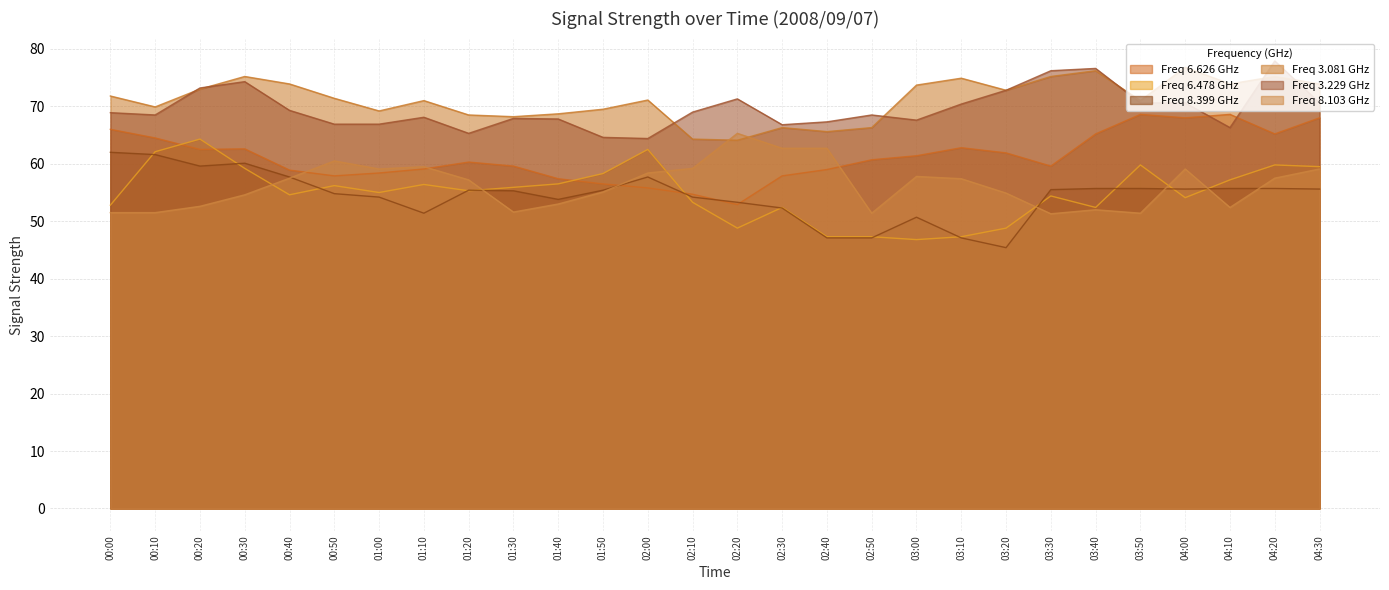

Reading left to right, list all the values displayed in this chart.

6.626: 00:00=66.0	00:10=64.5	00:20=62.5	00:30=62.6	00:40=58.9	00:50=57.9	01:00=58.4	01:10=59.1	01:20=60.3	01:30=59.6	01:40=57.4	01:50=56.5	02:00=55.8	02:10=54.7	02:20=52.9	02:30=57.9	02:40=59.0	02:50=60.7	03:00=61.4	03:10=62.8	03:20=61.9	03:30=59.6	03:40=65.2	03:50=68.6	04:00=68.0	04:10=68.6	04:20=65.2	04:30=68.0
6.478: 00:00=52.8	00:10=62.1	00:20=64.3	00:30=59.2	00:40=54.6	00:50=56.2	01:00=55.0	01:10=56.4	01:20=55.3	01:30=55.9	01:40=56.5	01:50=58.3	02:00=62.5	02:10=53.3	02:20=48.8	02:30=52.4	02:40=47.3	02:50=47.3	03:00=46.8	03:10=47.3	03:20=48.8	03:30=54.4	03:40=52.4	03:50=59.8	04:00=54.1	04:10=57.2	04:20=59.8	04:30=59.5
8.399: 00:00=62.0	00:10=61.6	00:20=59.6	00:30=60.1	00:40=57.7	00:50=54.8	01:00=54.2	01:10=51.4	01:20=55.4	01:30=55.3	01:40=53.8	01:50=55.4	02:00=57.7	02:10=54.2	02:20=53.3	02:30=52.3	02:40=47.1	02:50=47.1	03:00=50.7	03:10=47.1	03:20=45.4	03:30=55.5	03:40=55.7	03:50=55.7	04:00=55.6	04:10=55.7	04:20=55.7	04:30=55.6
3.081: 00:00=71.8	00:10=69.9	00:20=73.0	00:30=75.2	00:40=73.9	00:50=71.4	01:00=69.2	01:10=71.0	01:20=68.5	01:30=68.2	01:40=68.7	01:50=69.5	02:00=71.1	02:10=64.3	02:20=64.1	02:30=66.3	02:40=65.6	02:50=66.3	03:00=73.7	03:10=74.9	03:20=72.8	03:30=75.2	03:40=76.2	03:50=71.0	04:00=76.8	04:10=73.9	04:20=75.2	04:30=73.9
3.229: 00:00=68.9	00:10=68.5	00:20=73.2	00:30=74.3	00:40=69.3	00:50=66.9	01:00=66.9	01:10=68.1	01:20=65.3	01:30=67.9	01:40=67.8	01:50=64.6	02:00=64.4	02:10=69.0	02:20=71.3	02:30=66.8	02:40=67.3	02:50=68.5	03:00=67.6	03:10=70.4	03:20=72.8	03:30=76.2	03:40=76.6	03:50=70.6	04:00=70.6	04:10=66.3	04:20=77.9	04:30=70.6
8.103: 00:00=51.5	00:10=51.5	00:20=52.6	00:30=54.6	00:40=57.5	00:50=60.5	01:00=59.1	01:10=59.5	01:20=57.2	01:30=51.6	01:40=53.0	01:50=55.1	02:00=58.4	02:10=59.2	02:20=65.3	02:30=62.7	02:40=62.7	02:50=51.4	03:00=57.8	03:10=57.4	03:20=54.9	03:30=51.3	03:40=52.0	03:50=51.4	04:00=59.1	04:10=52.4	04:20=57.5	04:30=59.1